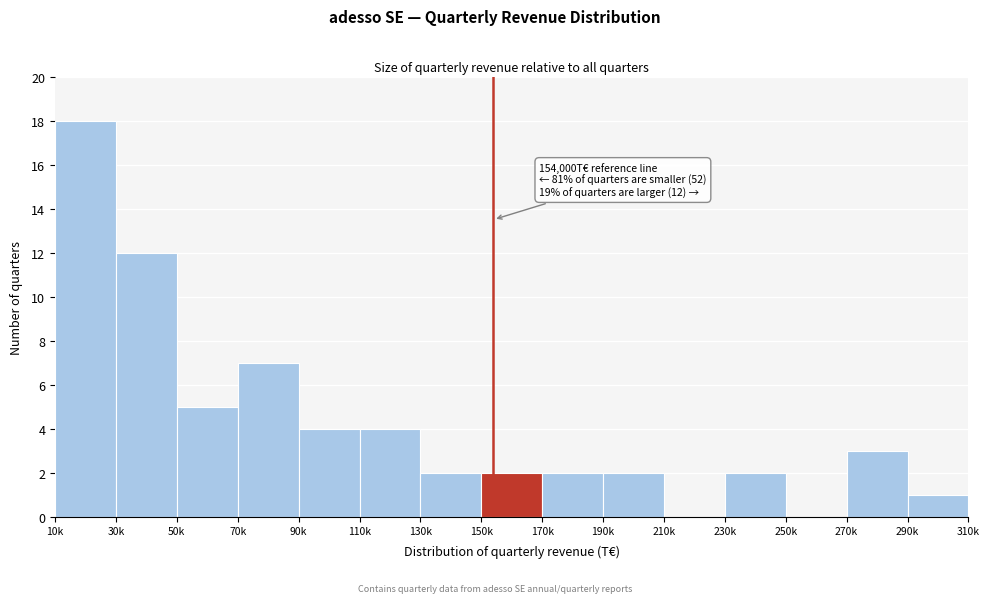

Reading left to right, what are all the values shown in this chart?

10k=18	30k=12	50k=5	70k=7	90k=4	110k=4	130k=2	150k=2	170k=2	190k=2	210k=0	230k=2	250k=0	270k=3	290k=1